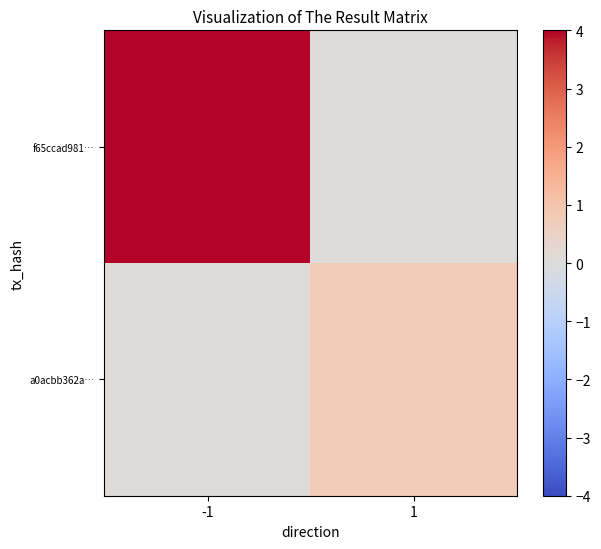

At 1, list the series in order from largest to smallest.

a0acbb362a…, f65ccad981…